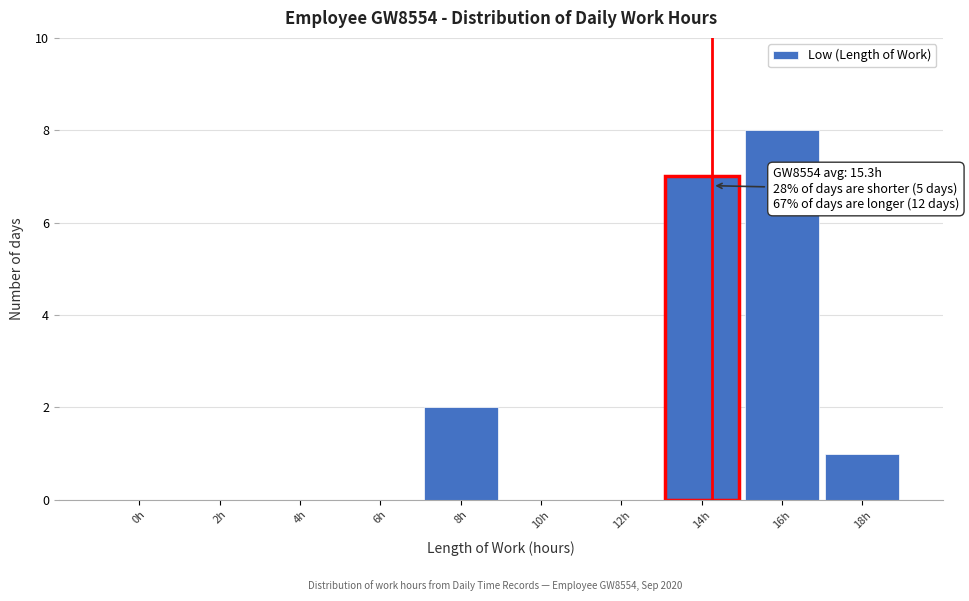

Reading right to left, what are all the values shown in this chart?

18h=1	16h=8	14h=7	12h=0	10h=0	8h=2	6h=0	4h=0	2h=0	0h=0